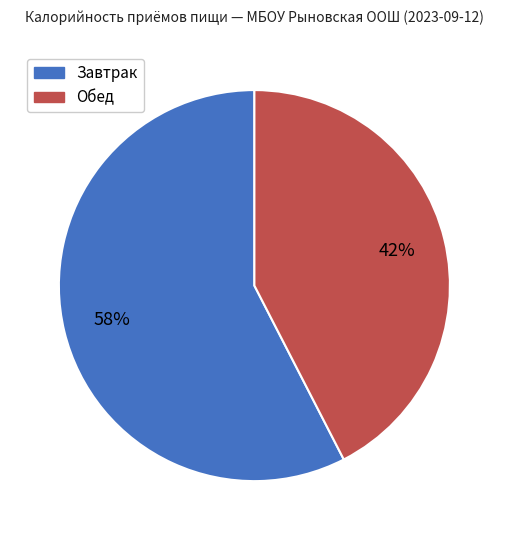

To the nearest percent, what is the average slice percentage?

50%